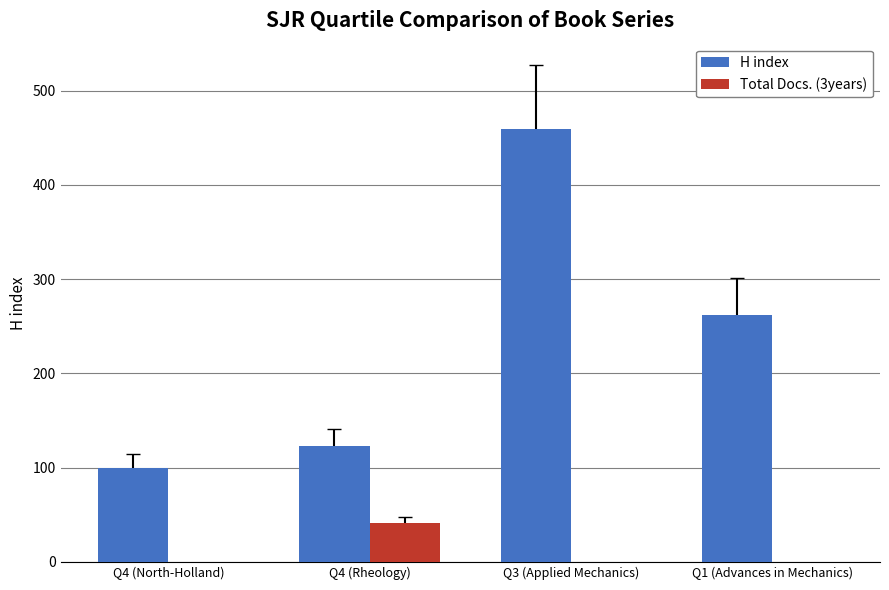

What is the maximum value shown in the chart?

459